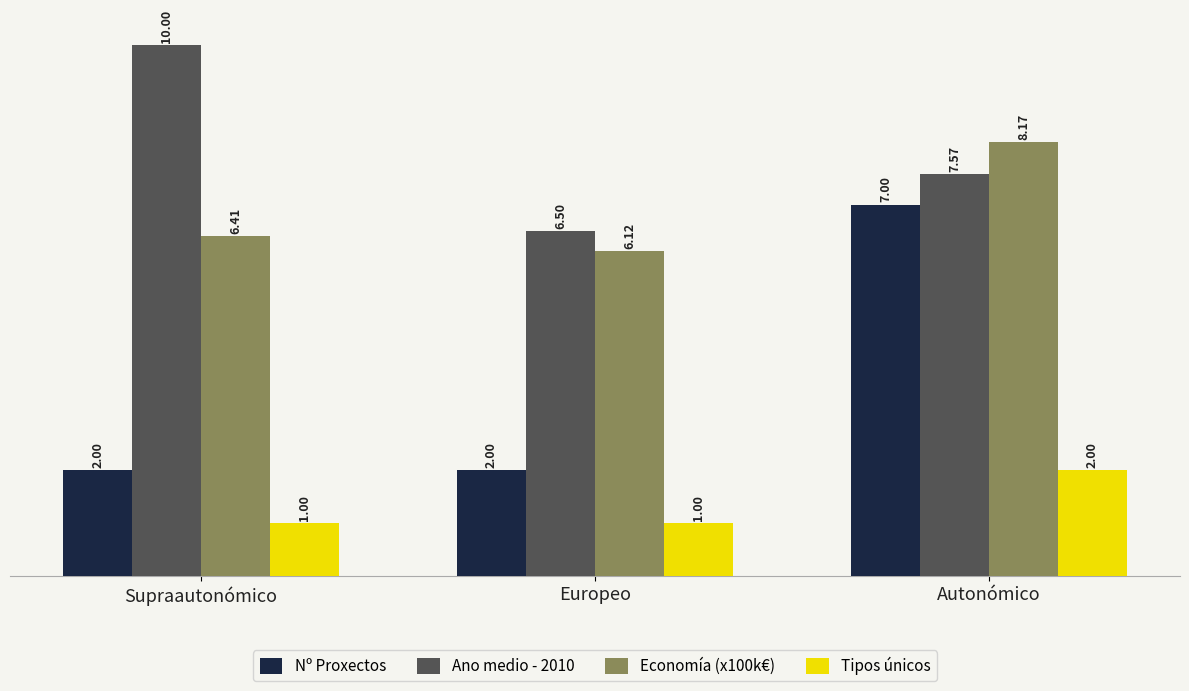

Reading right to left, what are all the values shown in this chart?

Nº Proxectos: Autonómico=7.0	Europeo=2.0	Supraautonómico=2.0
Ano medio - 2010: Autonómico=7.6	Europeo=6.5	Supraautonómico=10.0
Economía (x100k€): Autonómico=8.2	Europeo=6.1	Supraautonómico=6.4
Tipos únicos: Autonómico=2.0	Europeo=1.0	Supraautonómico=1.0